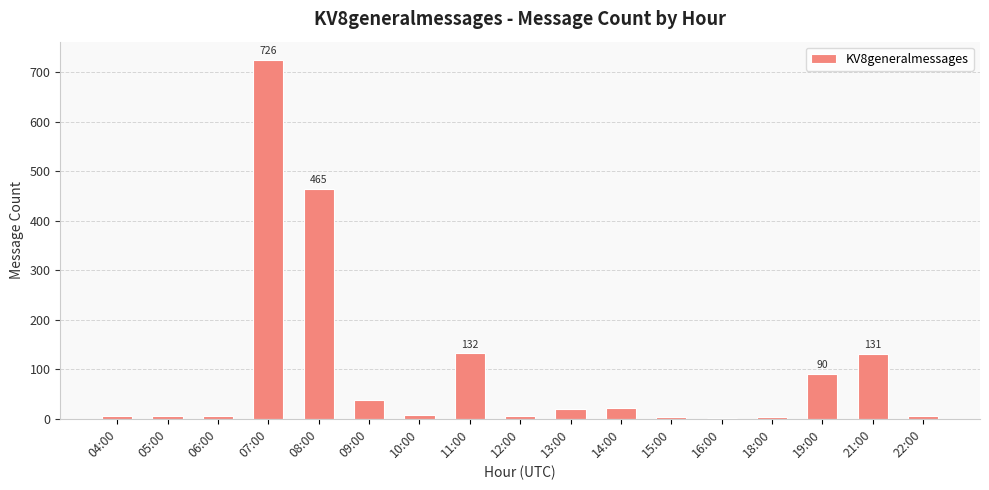

What is the ratio of the value at 16:00 to the value at 10:00?

0.3